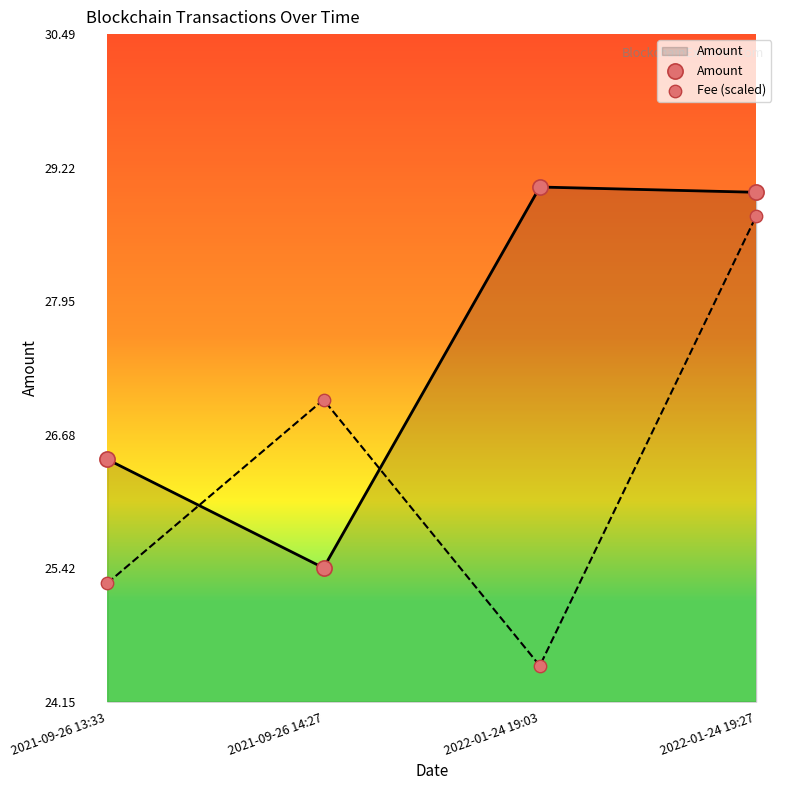

Which series has the largest Y range (max minus min)?

Fee (scaled)